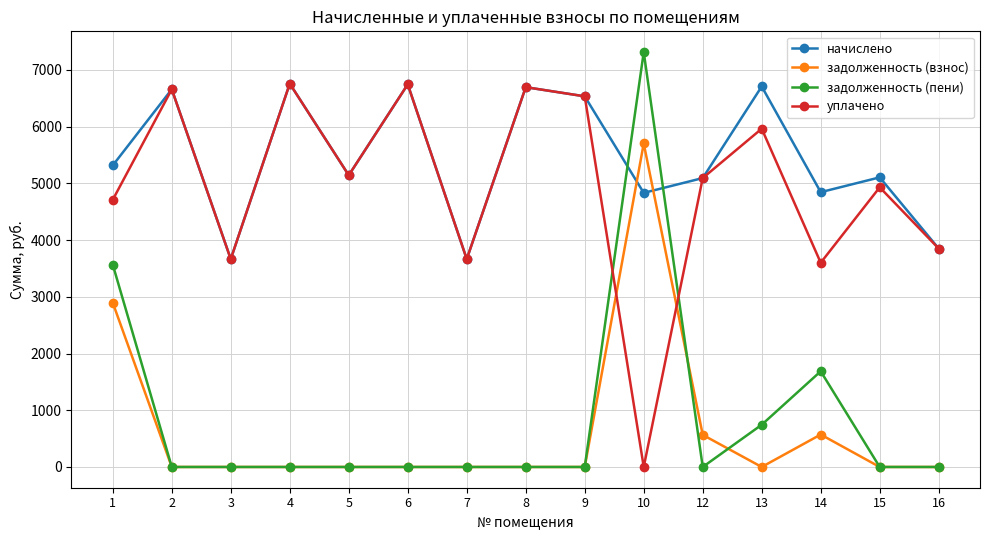

Between 8 and 14, which series saw the biggest shift?

уплачено